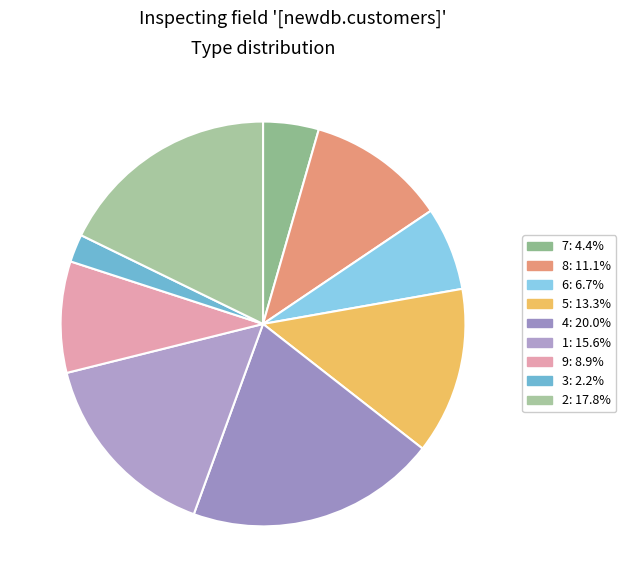

What is the ratio of the value at 3 to the value at 6?

0.3